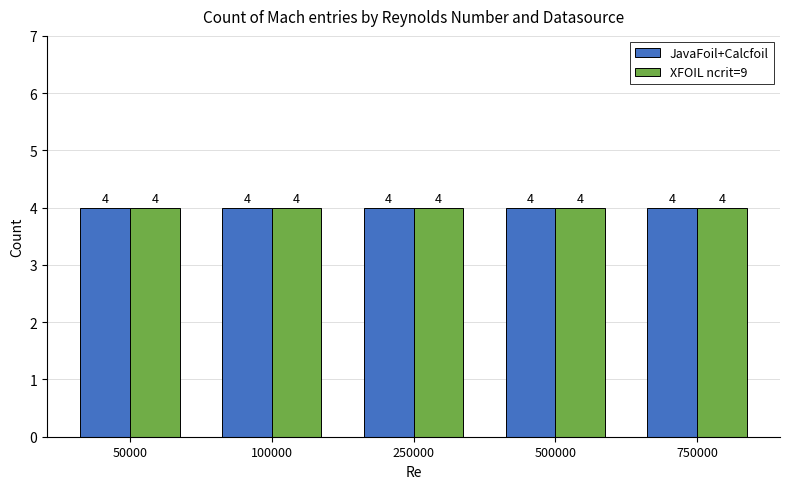

True or false: XFOIL ncrit=9 has a value of 8 at 250000.

False